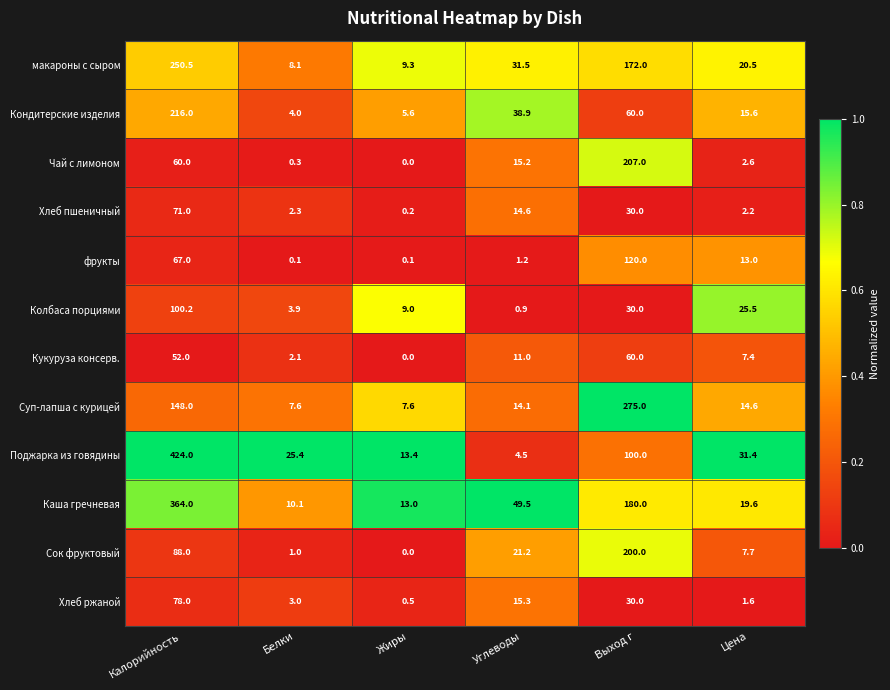

What is the lowest value of the Колбаса порциями series?

0.9